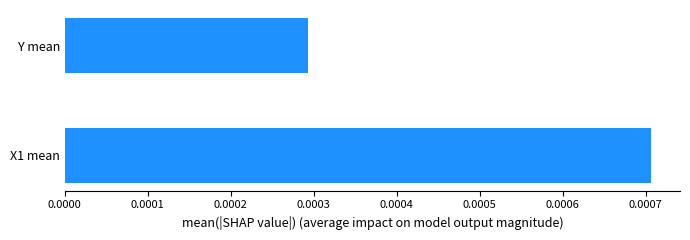

Count the values in the range 0 to 1.

2